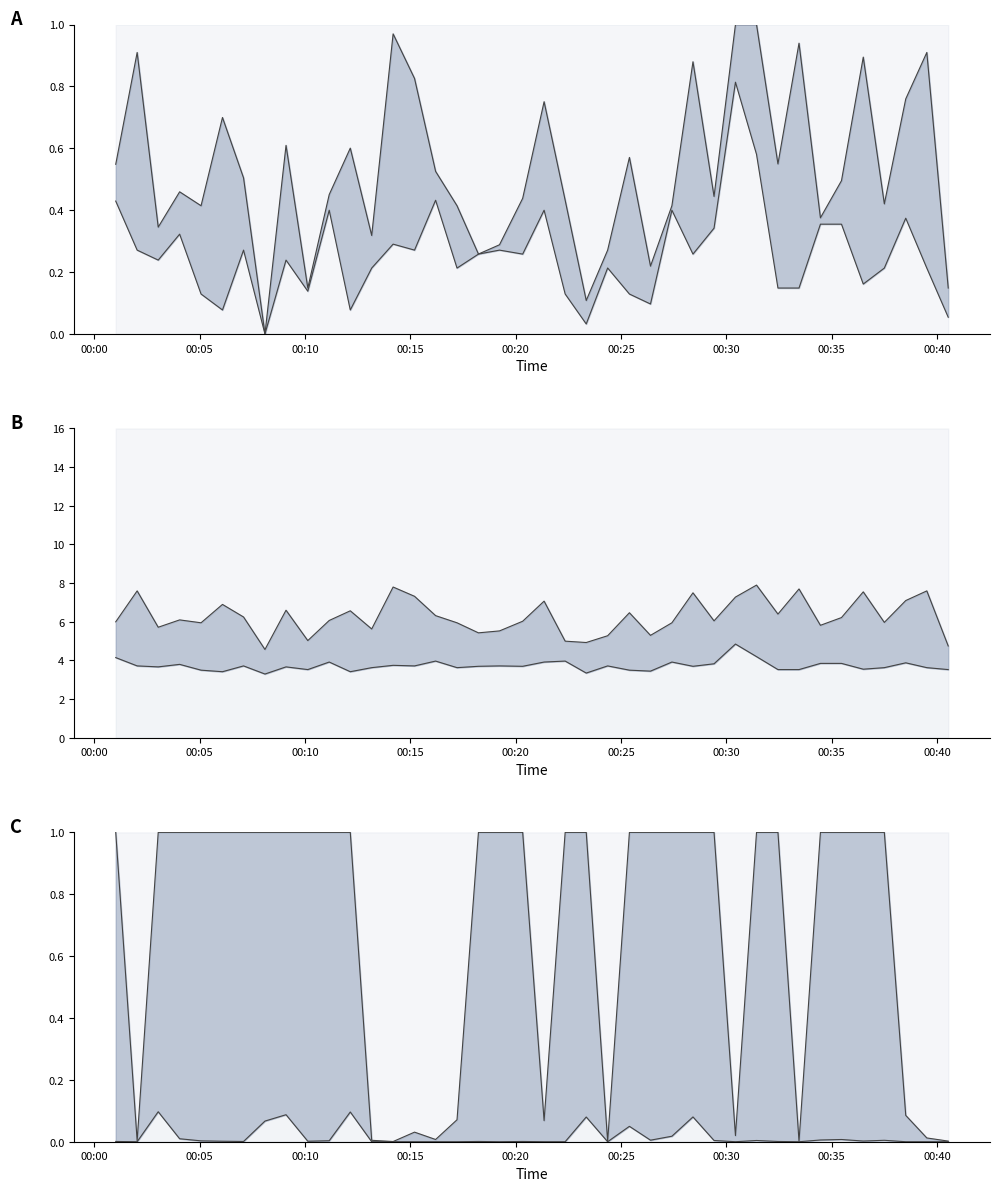

True or false: SDS_P2 has a value of 6.5 at 23.

False